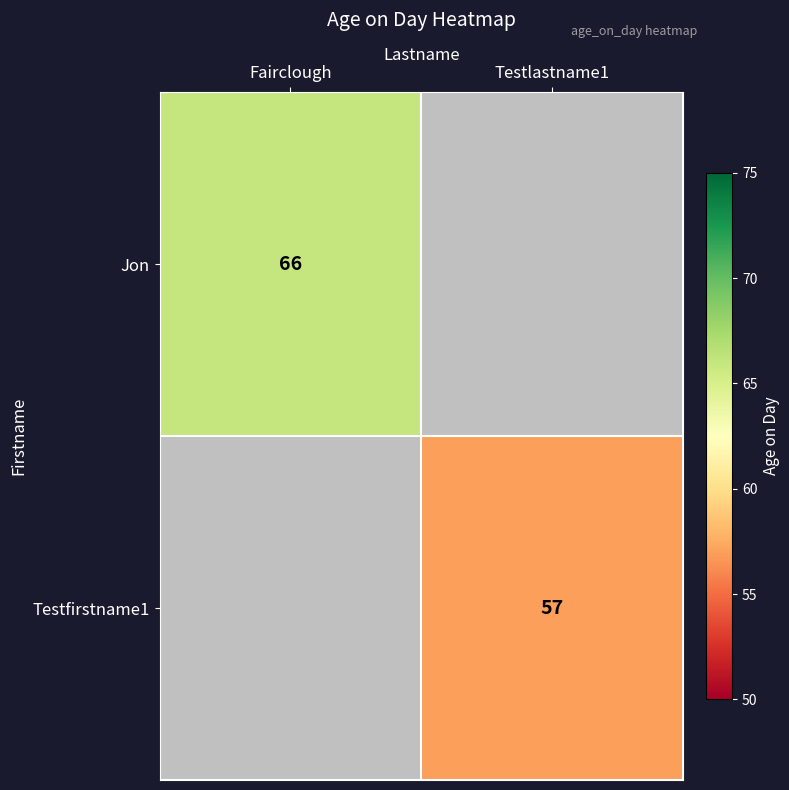

True or false: Jon has a value of 22 at Fairclough.

False